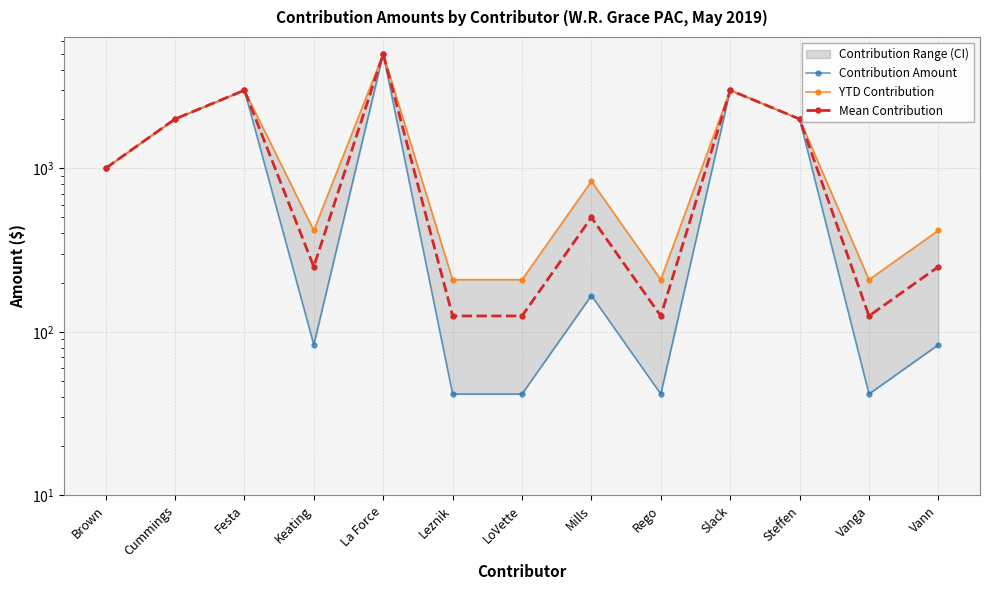

In Contribution Amount, how many points are lower than both neighbors (excluding endpoints)?

3